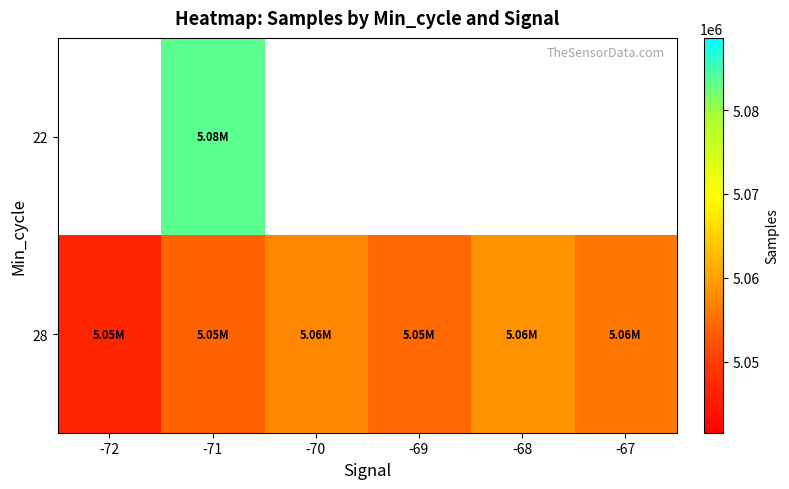

What is the difference between the second highest and second lowest values in the 28 series?

3420.3